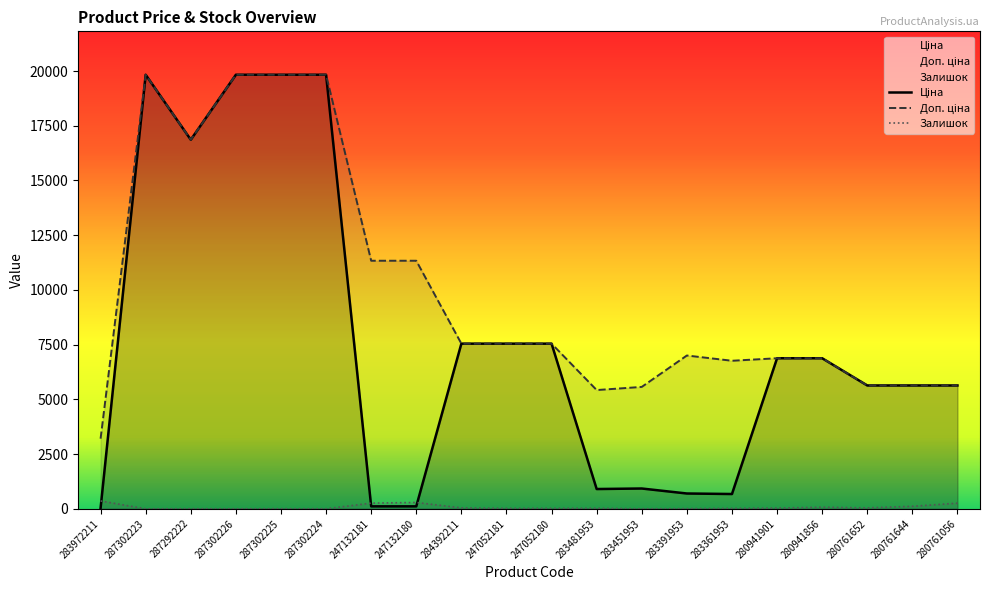

Reading left to right, extract all data points from this chart.

Ціна: 32.0	19831.1	16863.2	19831.1	19831.1	19831.1	113.3	113.3	7545.9	7545.9	7545.9	904.3	928.3	700.4	676.4	6879.5	6879.5	5636.0	5636.0	5636.0
Доп. ціна: 3205.0	19831.1	16863.2	19831.1	19831.1	19831.1	11334.0	11334.0	7545.9	7545.9	7545.9	5425.9	5569.9	7004.3	6764.4	6879.5	6879.5	5636.0	5636.0	5636.0
Залишок: 360.0	0.0	4.0	1.0	5.0	3.0	260.0	290.0	43.0	20.0	21.0	24.0	2.0	8.0	19.0	33.0	72.0	42.0	115.0	259.0